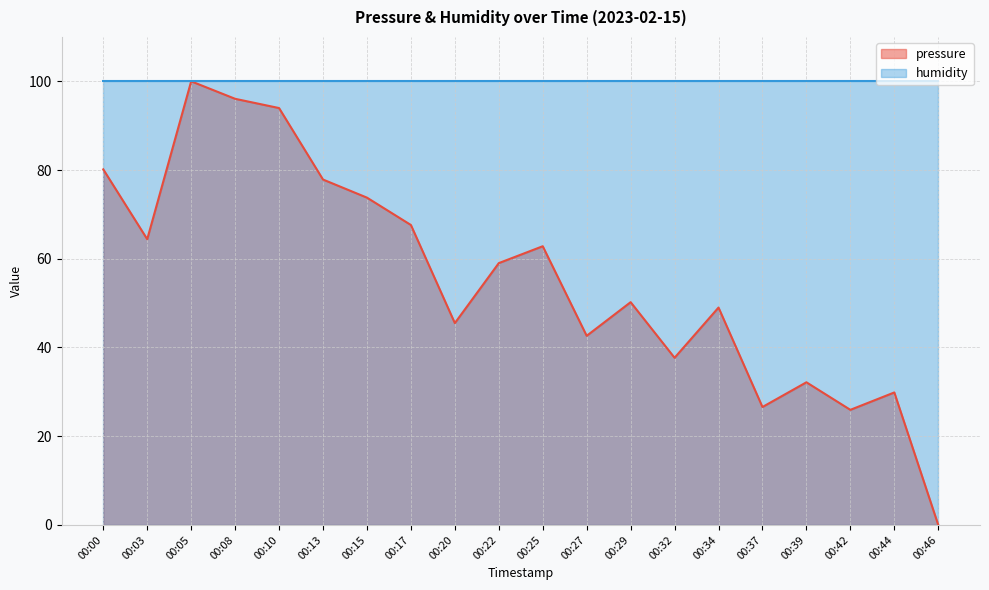

What is the difference between the values at 00:15 and 00:10?

20.2